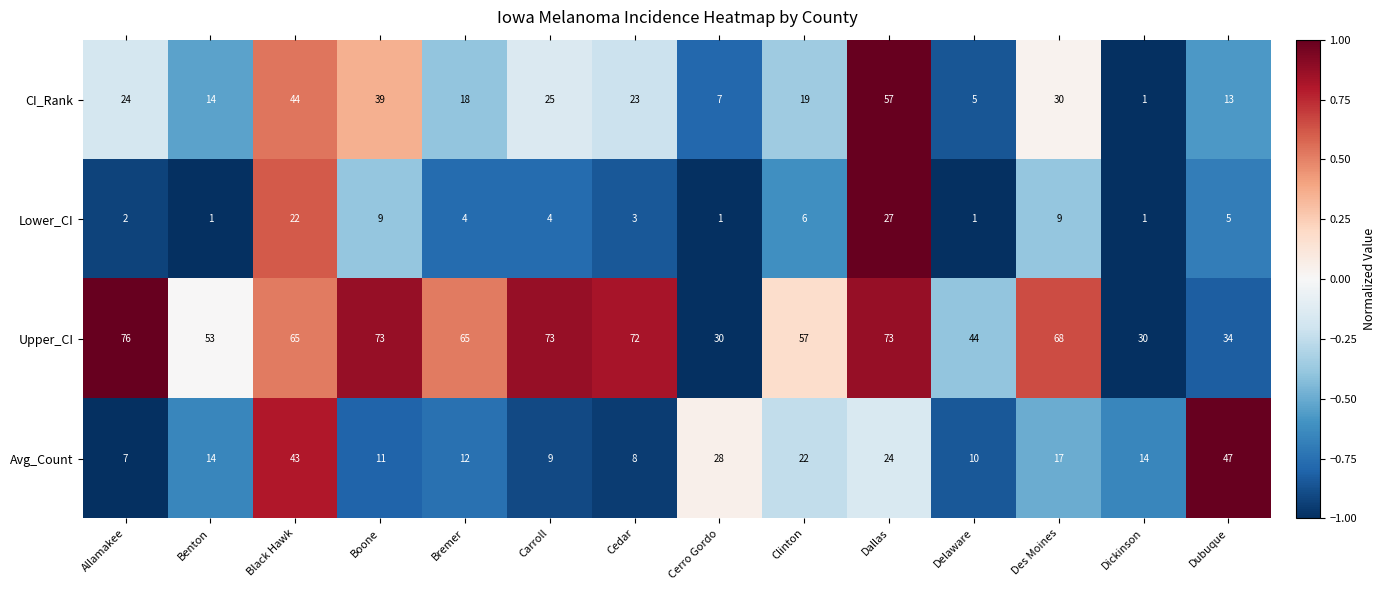

Where does the Lower_CI series first go above 4?

Black Hawk